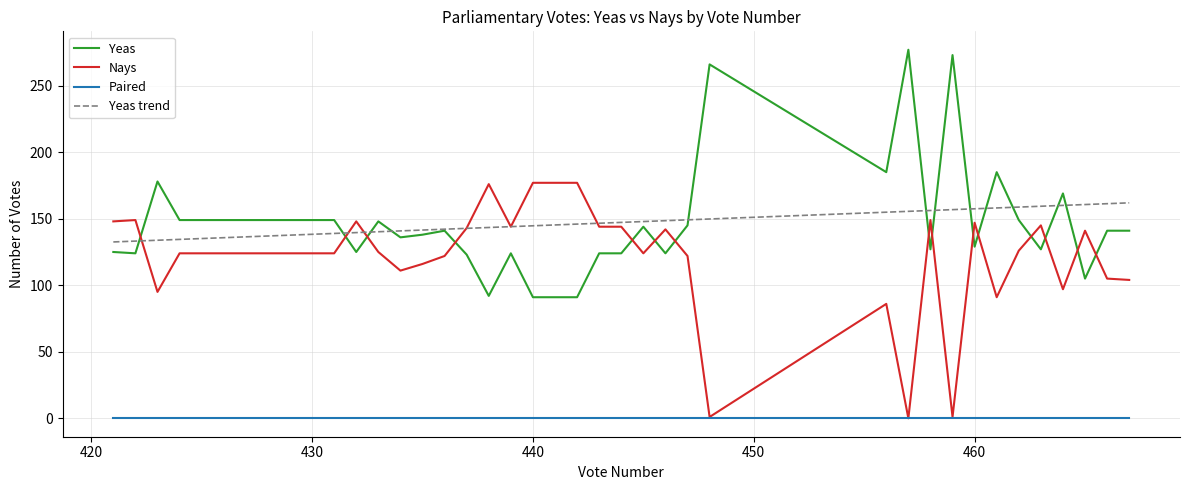

What is the highest value of the Nays series?

177.0